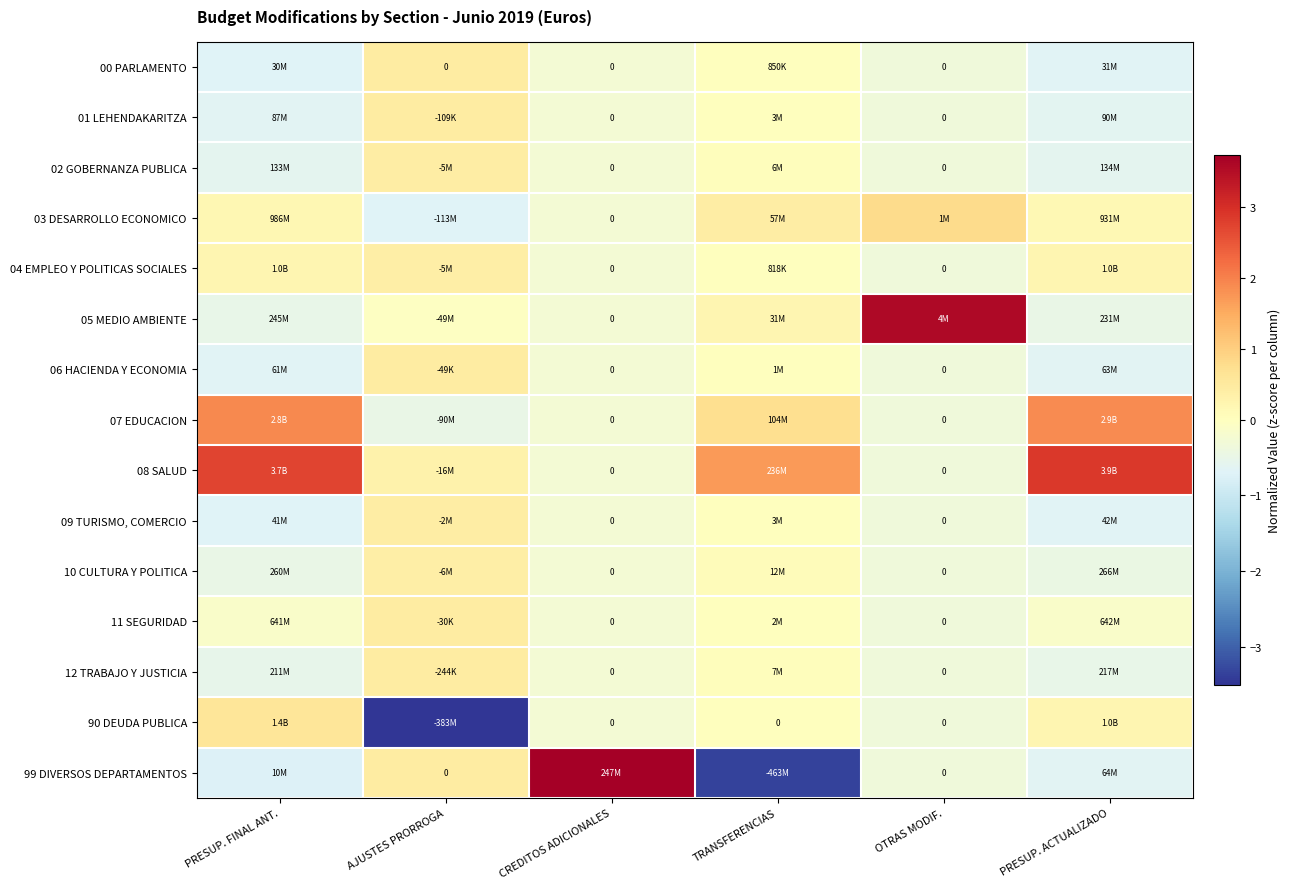

How many data points does each series have?

6